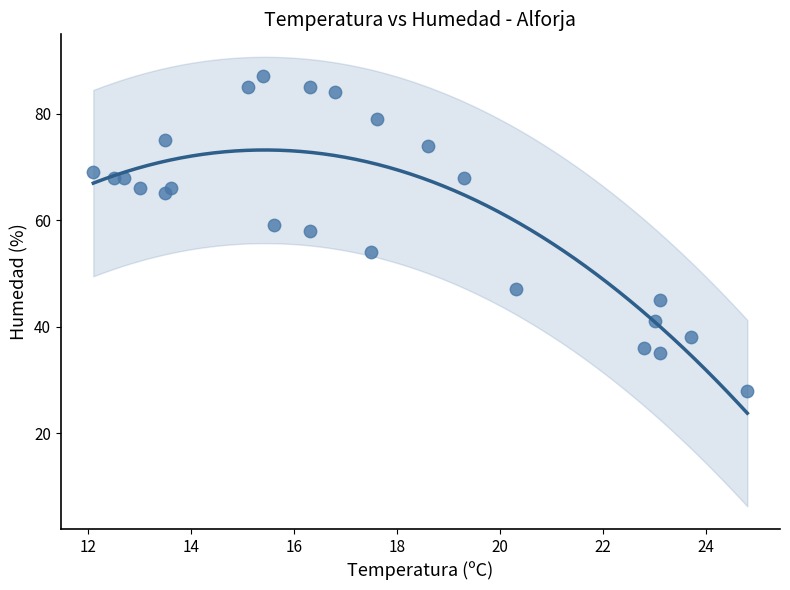

What is the range of Y values (max minus min)?

59